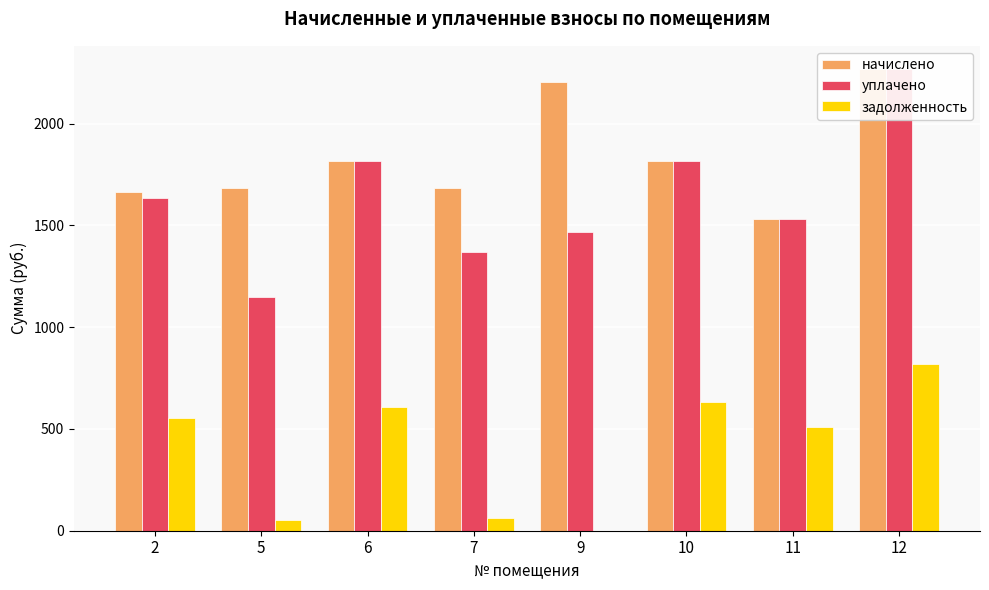

Which category has the highest value in the уплачено series?

12